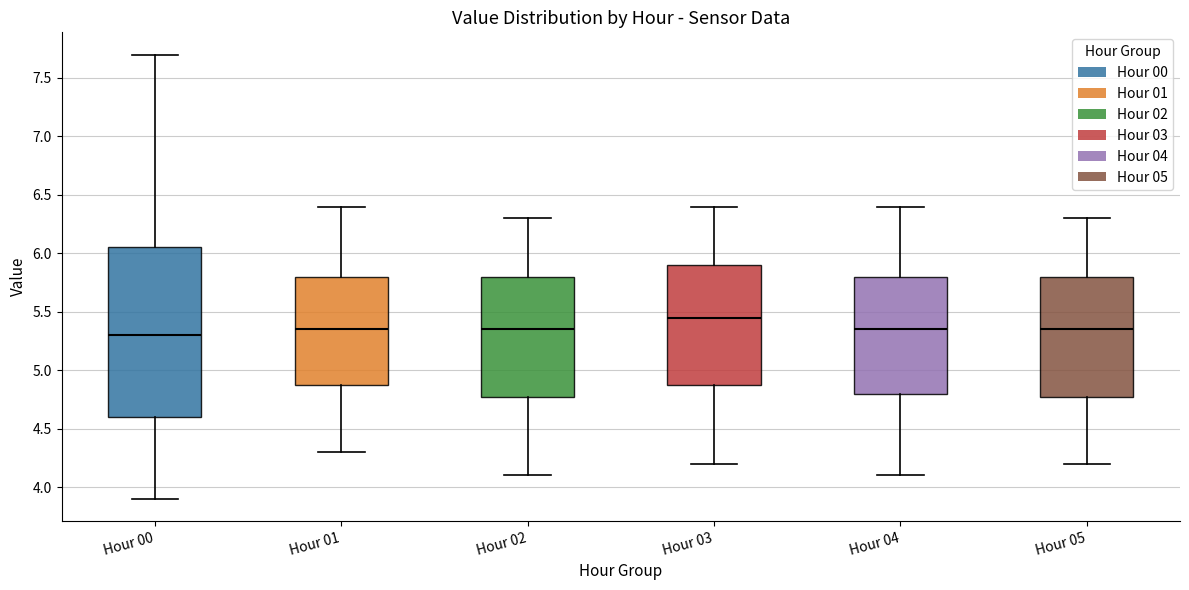

Comparing the boxes themselves (not the whiskers), which one is the tallest?

Hour 00